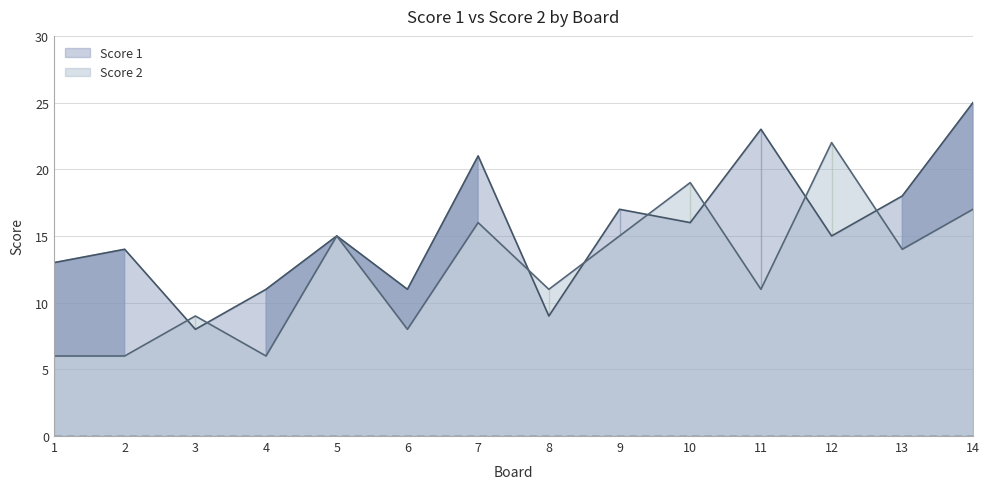

How many intersections are there between Score 1 and Score 2?

8